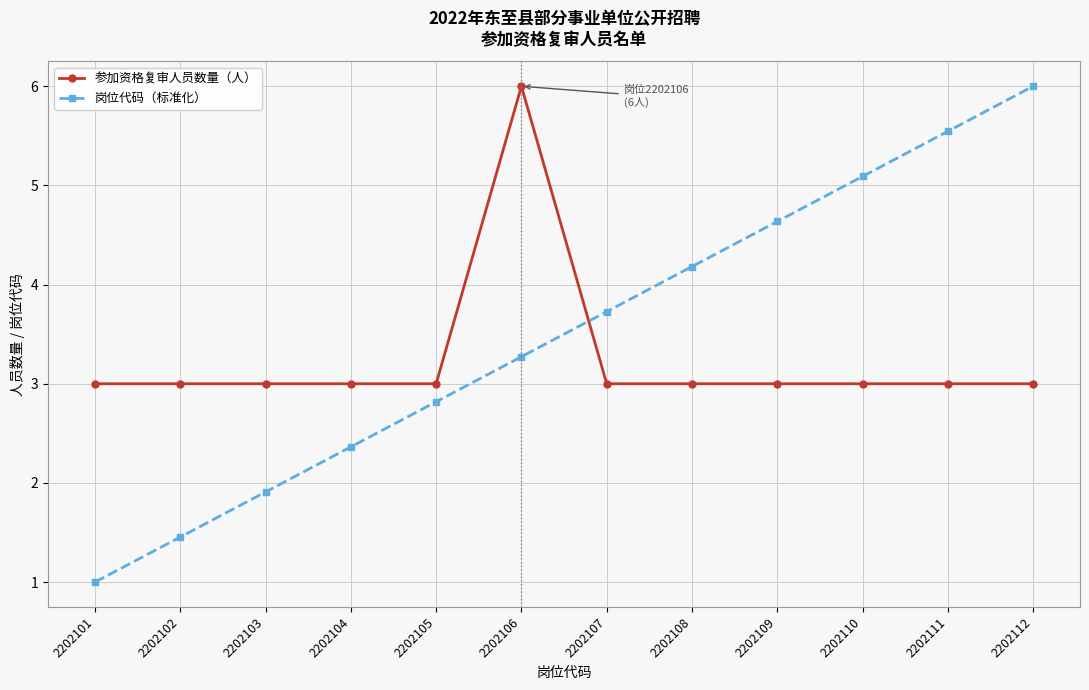

What is the difference between the 岗位代码（标准化） values at 2202109 and 2202112?

1.4